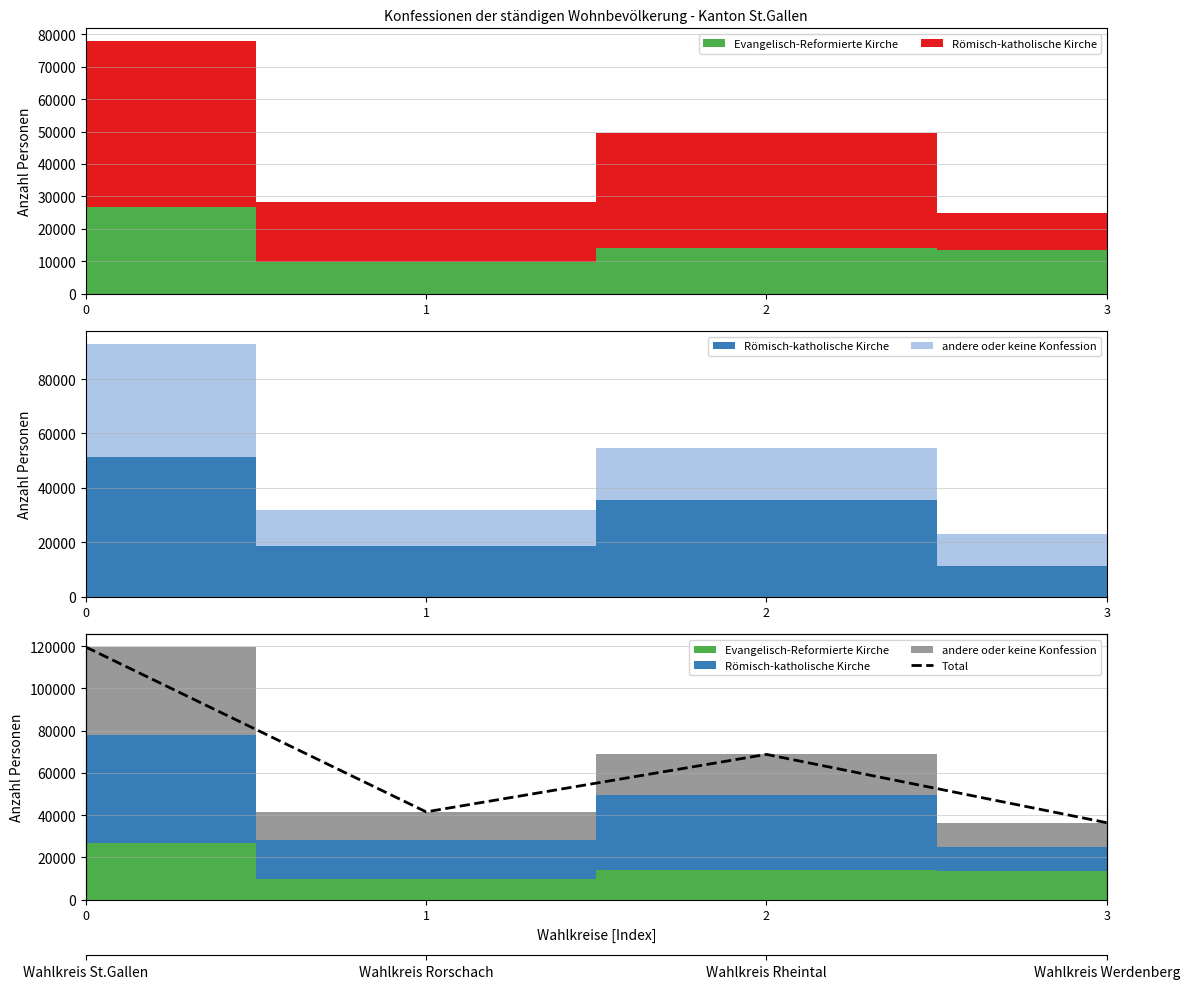

Rank the categories by value from highest to lowest.

0, 2, 1, 3